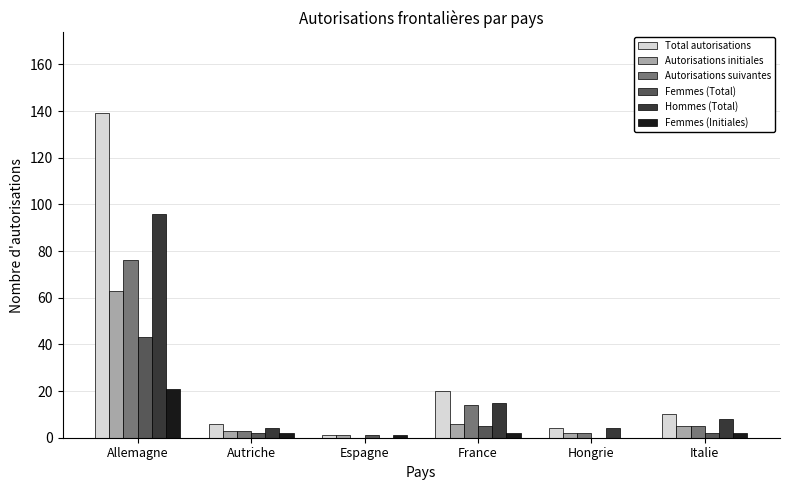

Does the chart contain stacked bars?

No